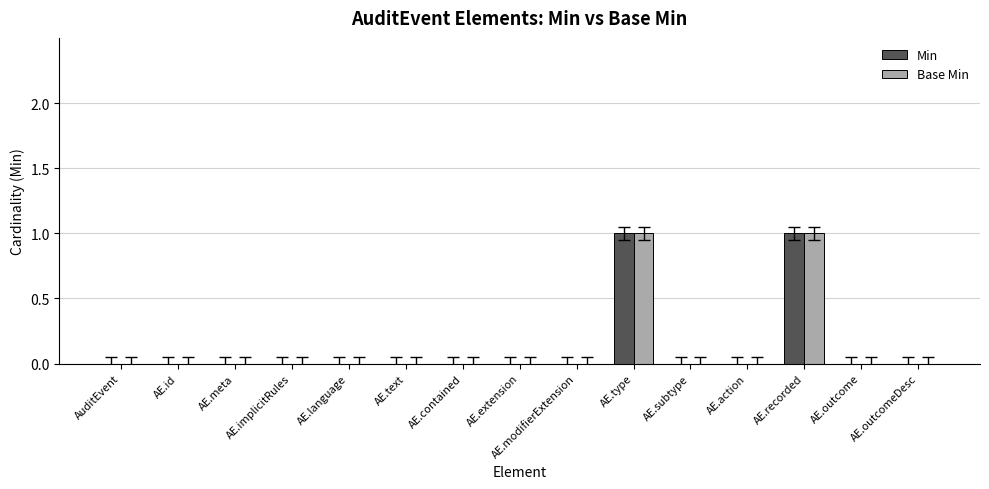

True or false: Min has a value of 0 at AE.recorded.

False